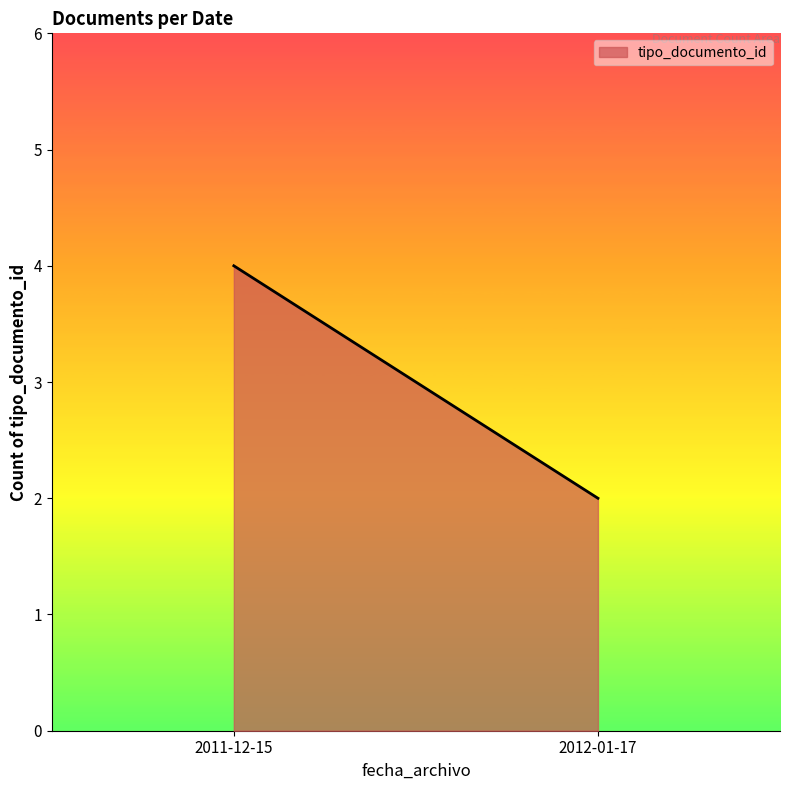

What is the approximate value at 2011-12-15?

4